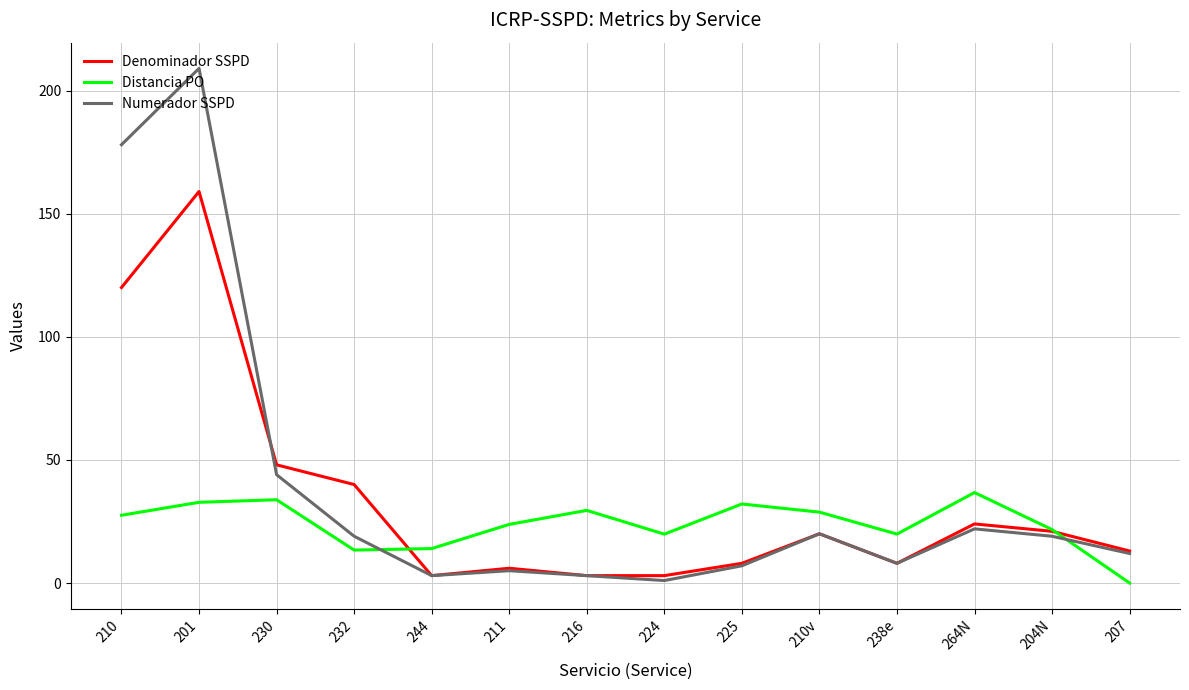

Rank the series by their maximum value, from highest to lowest.

Numerador SSPD, Denominador SSPD, Distancia PO